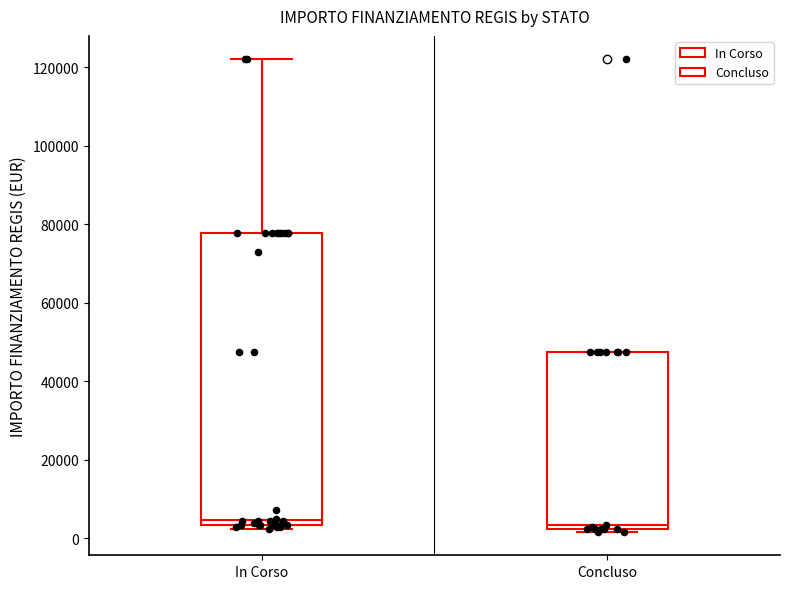

Reading left to right, read every box against the y-axis: the position of its median line, the range the box covers, and the ends of its whiskers. The values are not printed on the chart, so give them approximately, as read against the axis.

In Corso: median 4000 (just above the box's lower edge), box 4000 to 78000, whiskers 2000 to 122000
Concluso: median 4000, box 2000 to 48000, whiskers 2000 to 48000